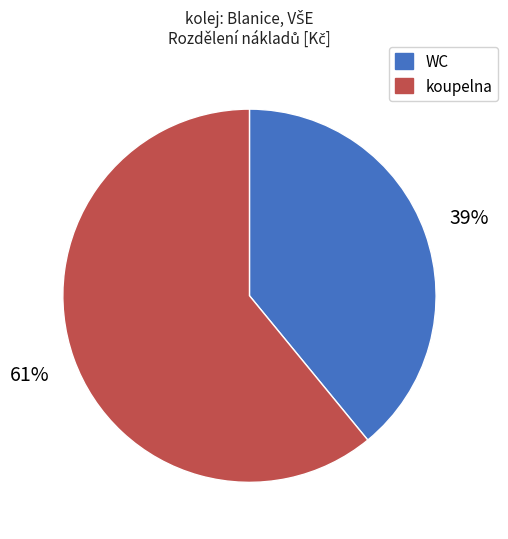

Between koupelna and WC, which is larger?

koupelna